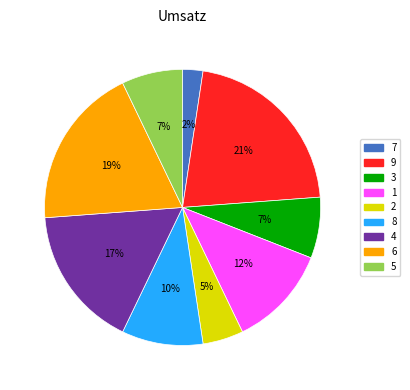

Do 9 and 3 together represent more than half of the pie?

No